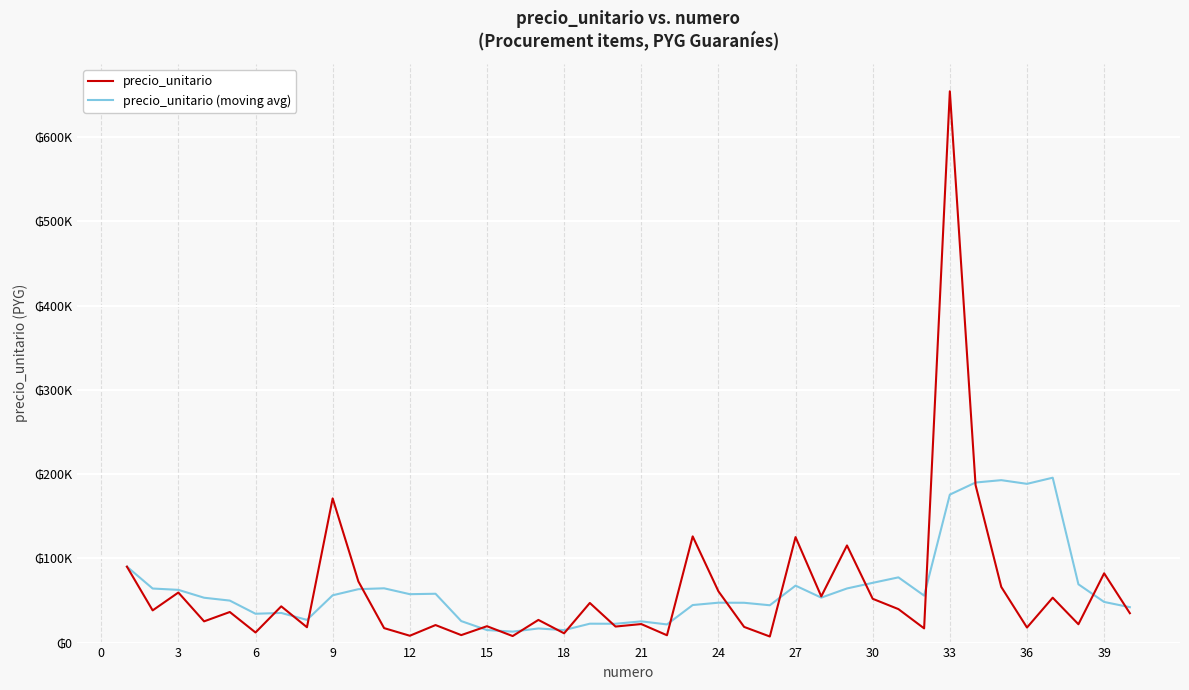

What is the difference between the maximum and minimum values in the precio_unitario (moving avg) series?

182699.6